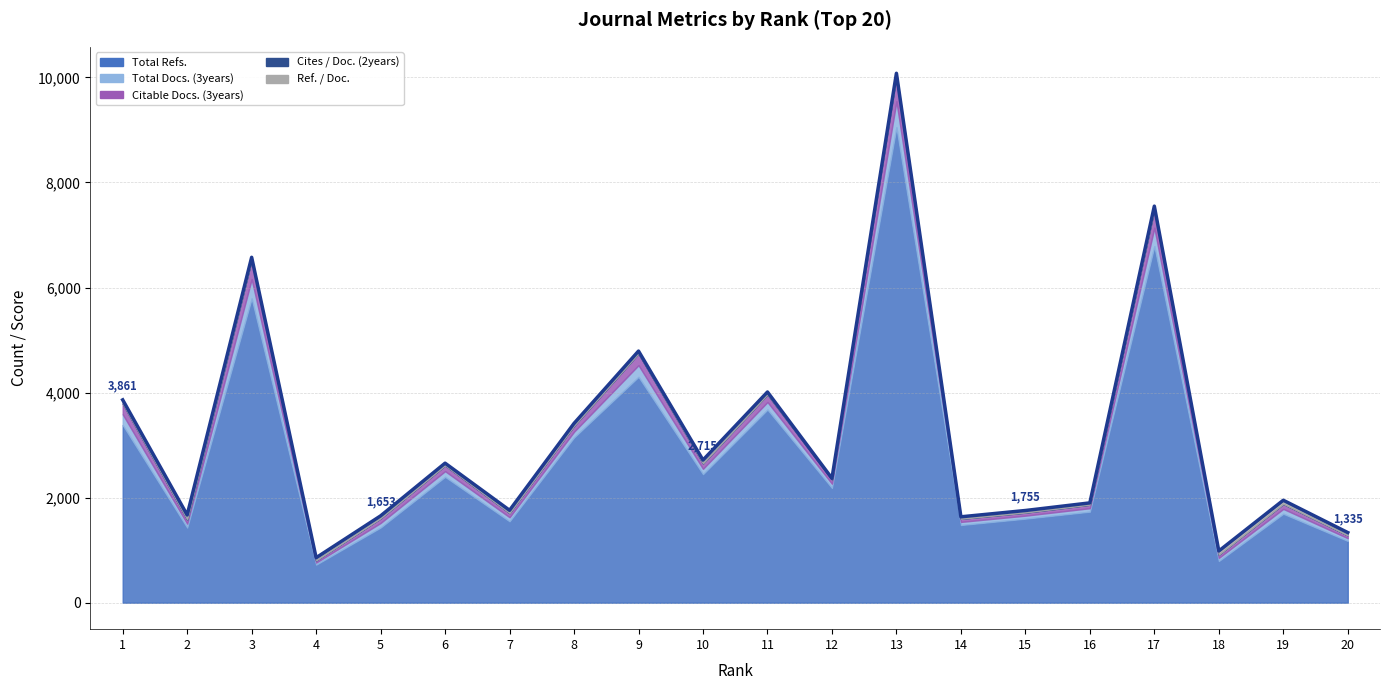

What is the approximate value of Cites / Doc. (2years) at 7?

2